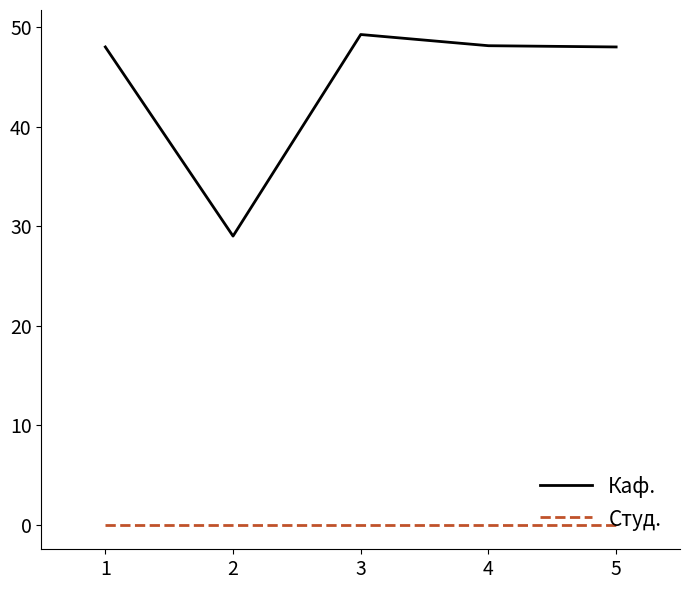

List the series in order of their peak value, highest first.

Каф., Студ.